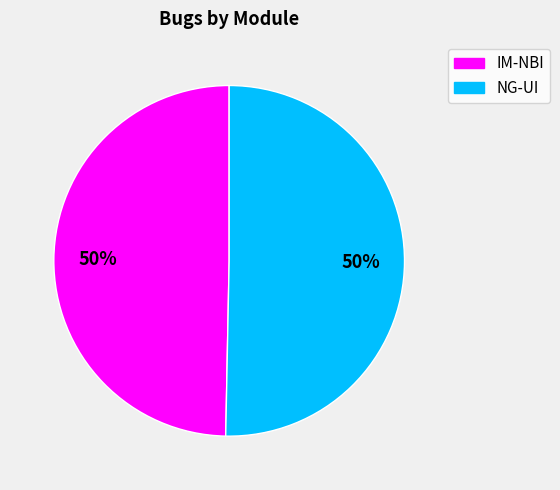

The NG-UI slice represents 59% of the pie. True or false?

False